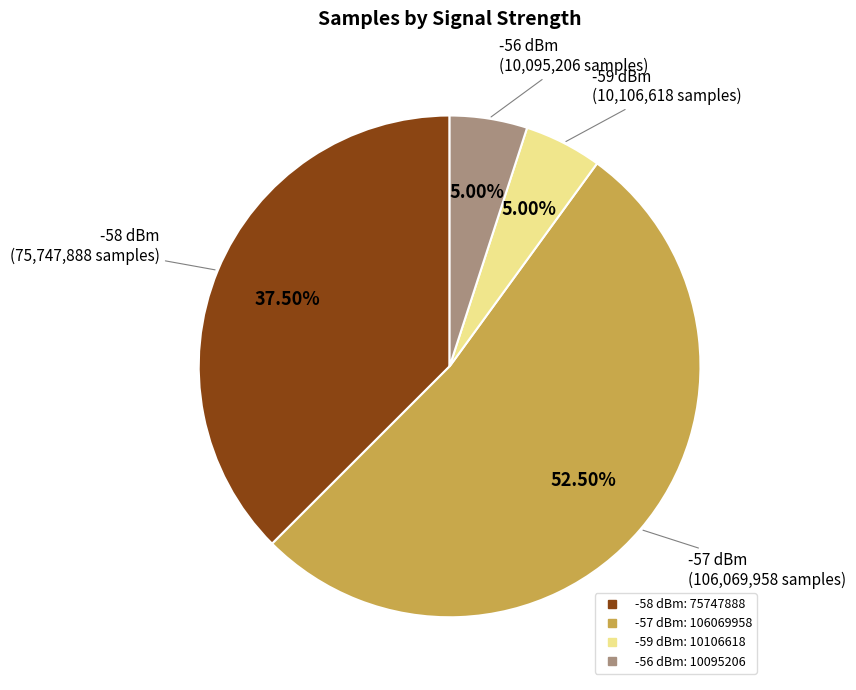

Is there a majority slice in this chart?

Yes